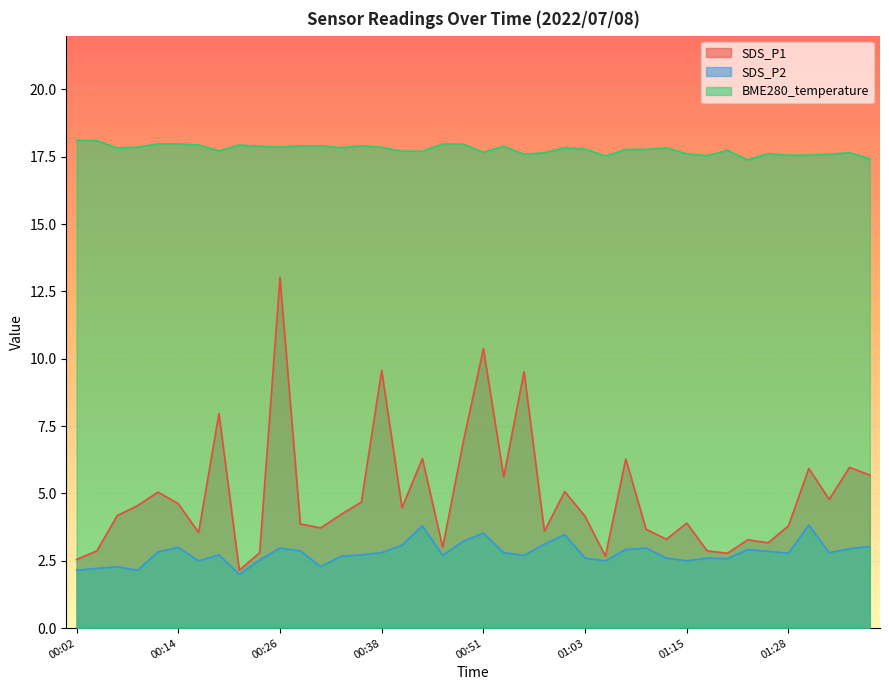

True or false: SDS_P2 and SDS_P1 intersect in this chart.

False